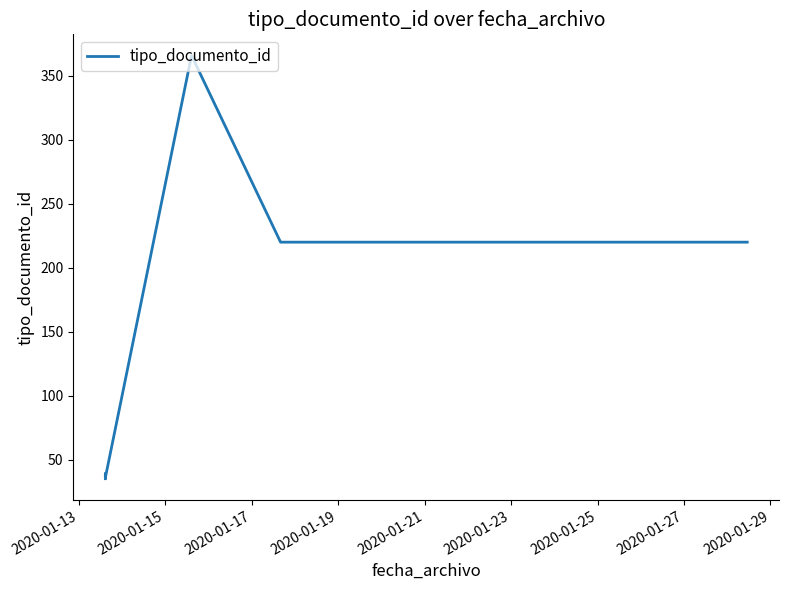

Reading left to right, transcribe all the data shown in this chart.

35	38	36	39	36	39	36	366	220	220